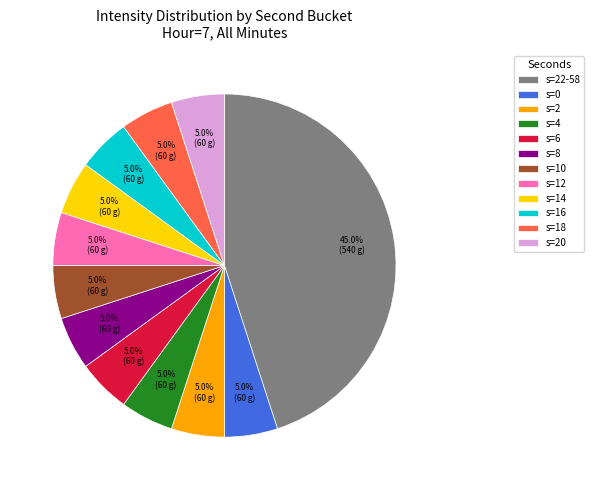

Does any single category account for the majority?

No